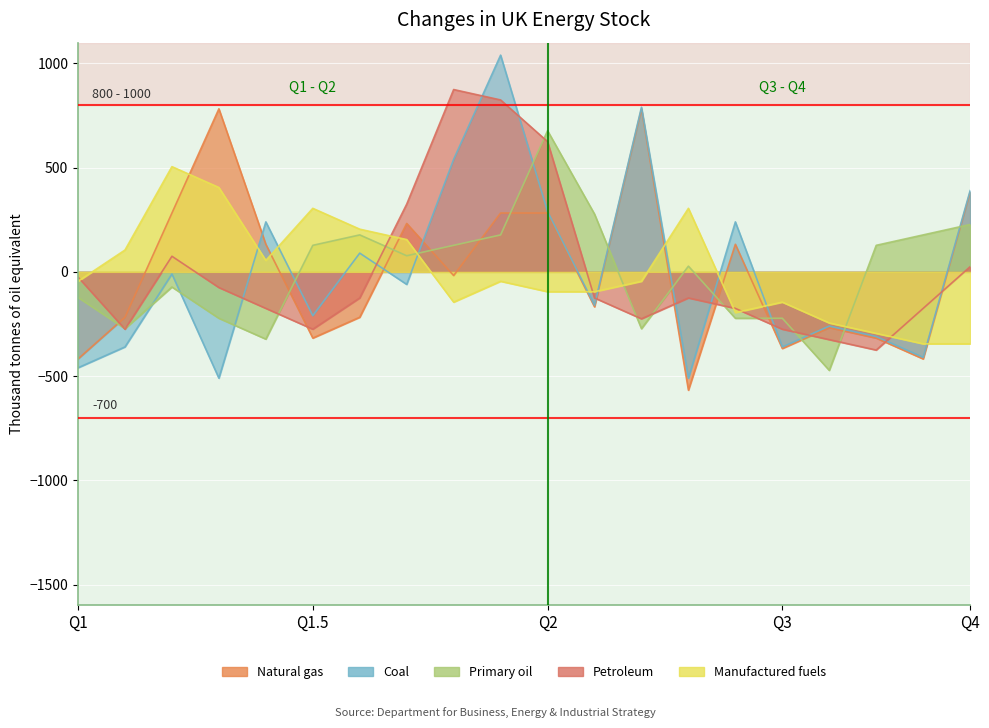

How many intersections are there between Coal and Petroleum?

11